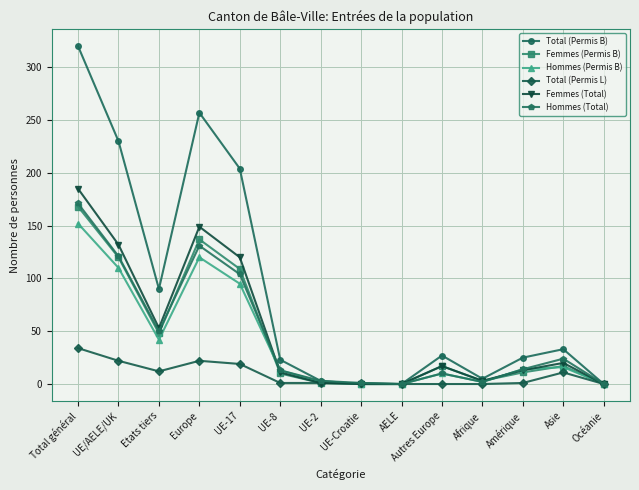

What are all the series names shown in the legend?

Total (Permis B), Femmes (Permis B), Hommes (Permis B), Total (Permis L), Femmes (Total), Hommes (Total)